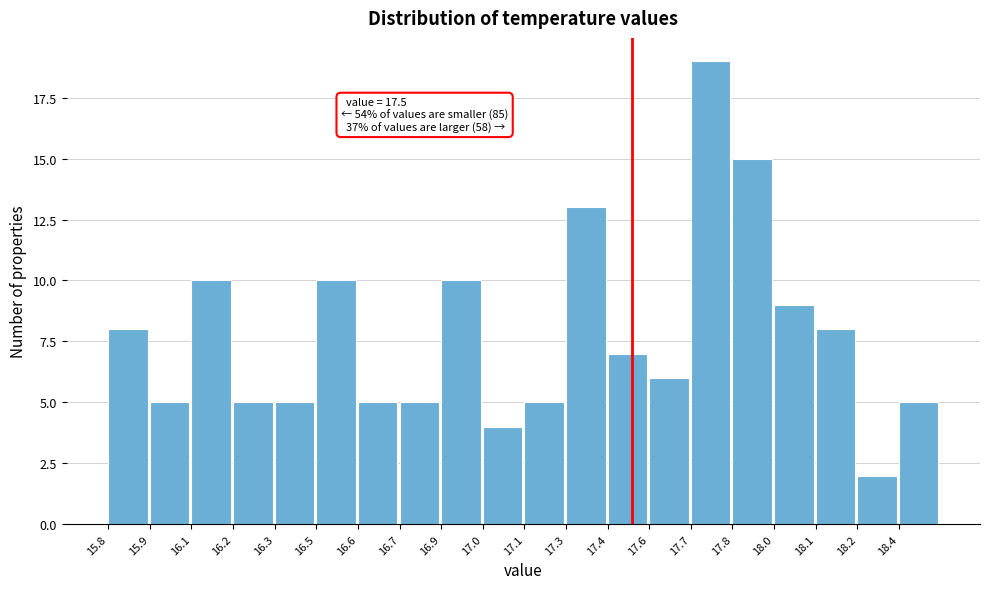

Reading right to left, list all the values displayed in this chart.

18.4=5	18.2=2	18.1=8	18.0=9	17.8=15	17.7=19	17.6=6	17.4=7	17.3=13	17.1=5	17.0=4	16.9=10	16.7=5	16.6=5	16.5=10	16.3=5	16.2=5	16.1=10	15.9=5	15.8=8